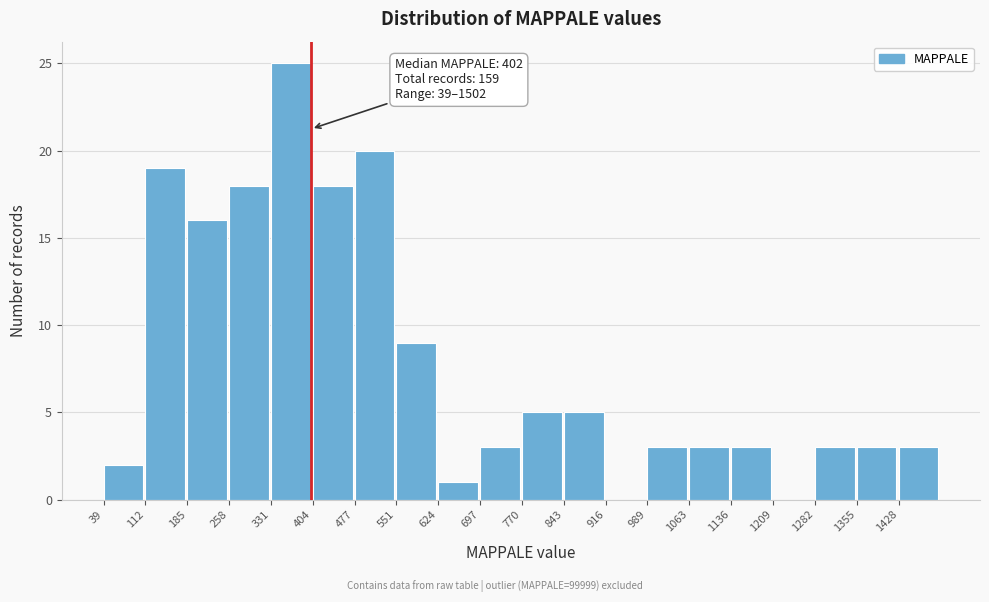

Over which range of the x-axis is the bar tallest?

330 to 400